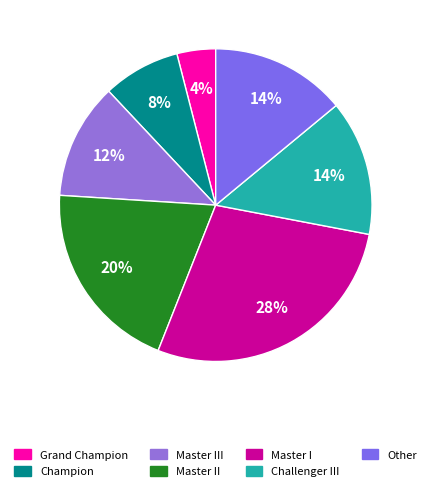

To the nearest percent, what percentage of the pie is Challenger III?

14%